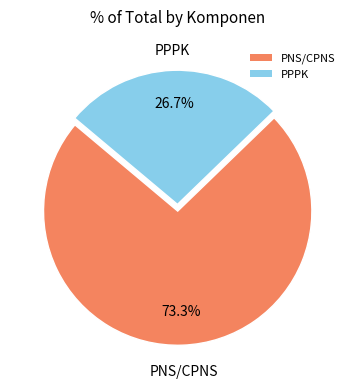

To the nearest percent, what is the difference between the PNS/CPNS and PPPK slice percentages?

47%